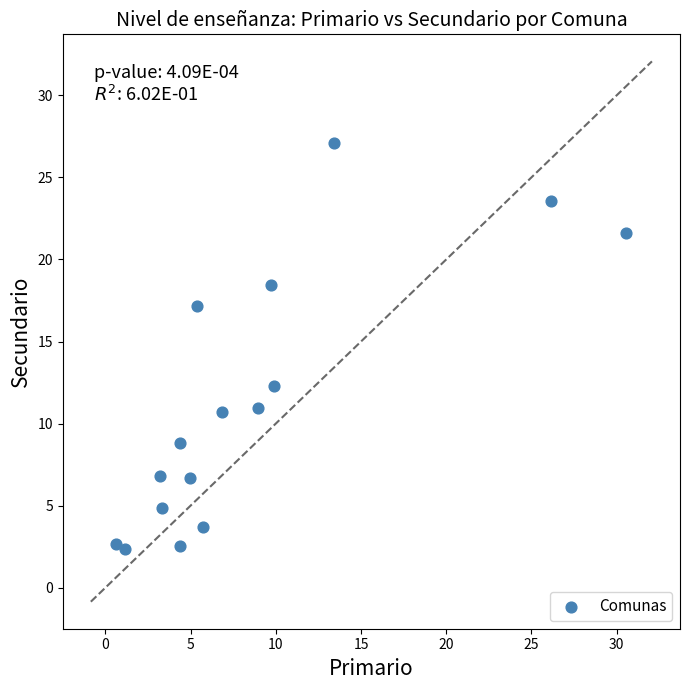

What is the range of Y values (max minus min)?

24.8